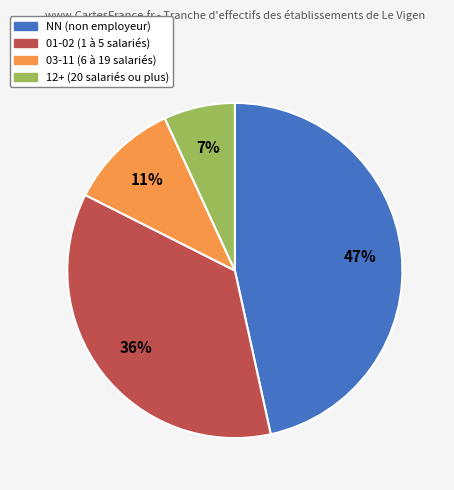

To the nearest percent, what is the difference between the largest and smallest slice percentages?

40%